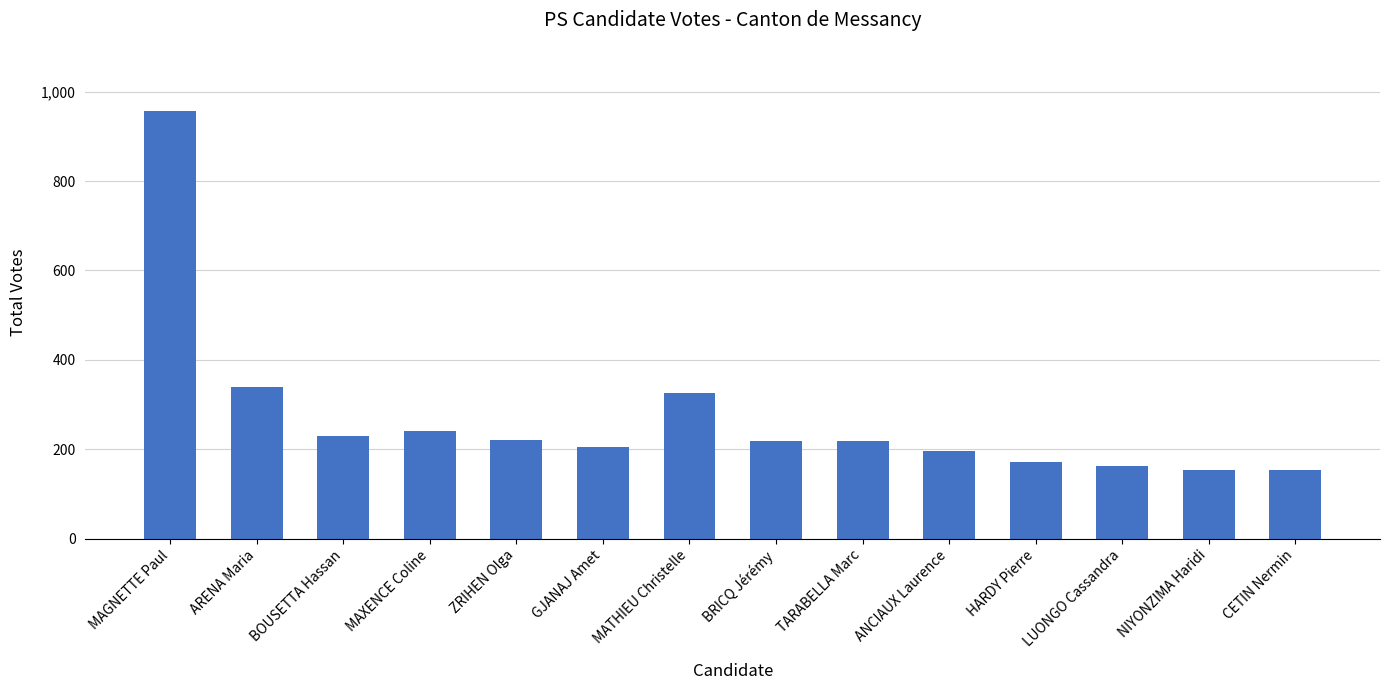

Is it true that the value at CETIN Nermin is 51?

False